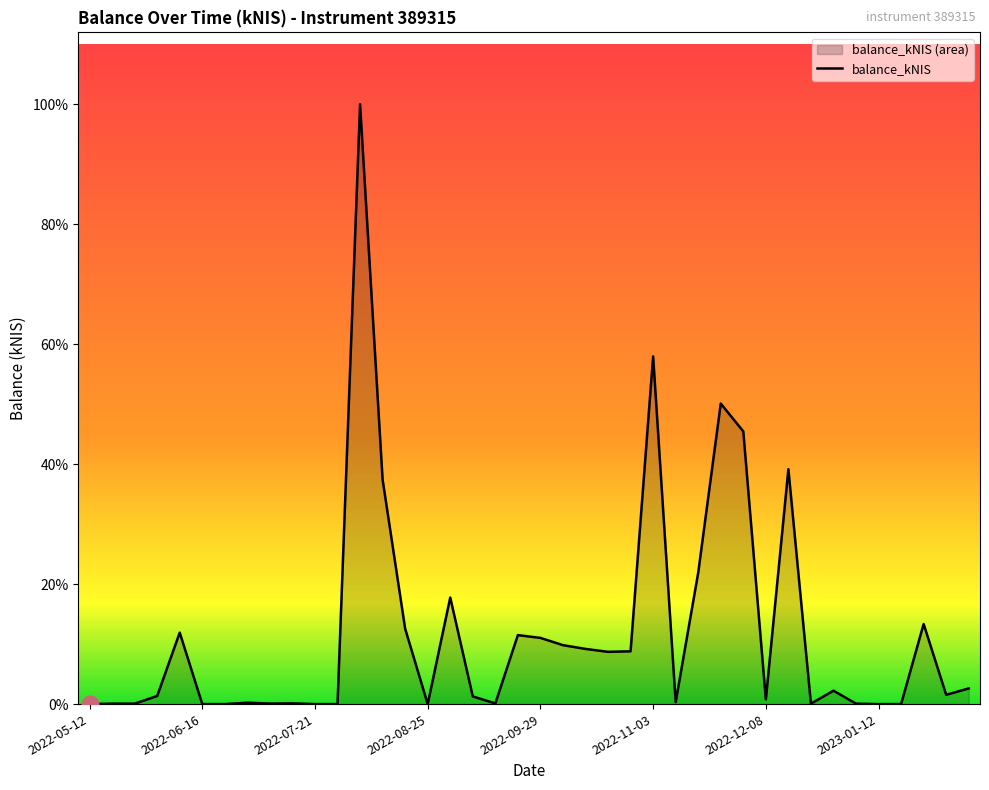

What is the sum of all values?

265.4